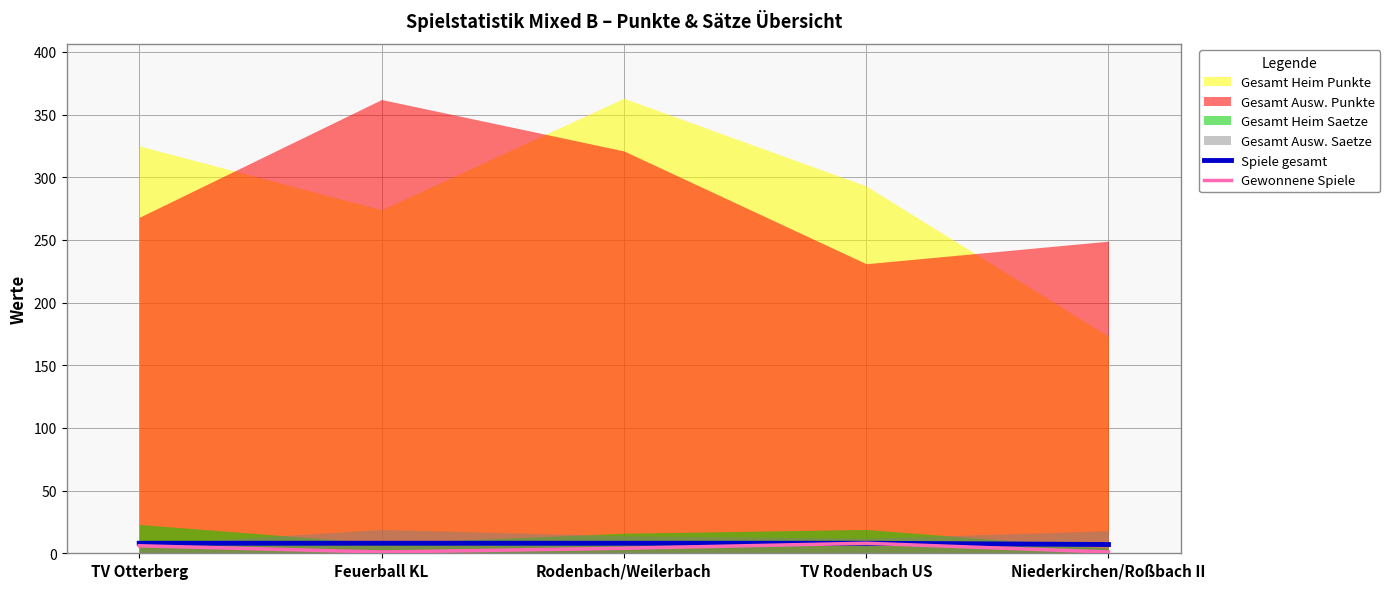

What is the average value of the Spiele gesamt series?

8